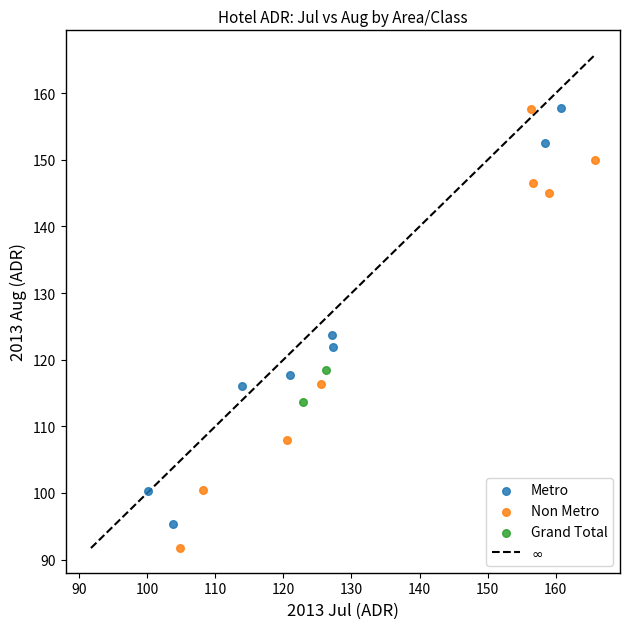

Which series has the largest Y range (max minus min)?

Non Metro